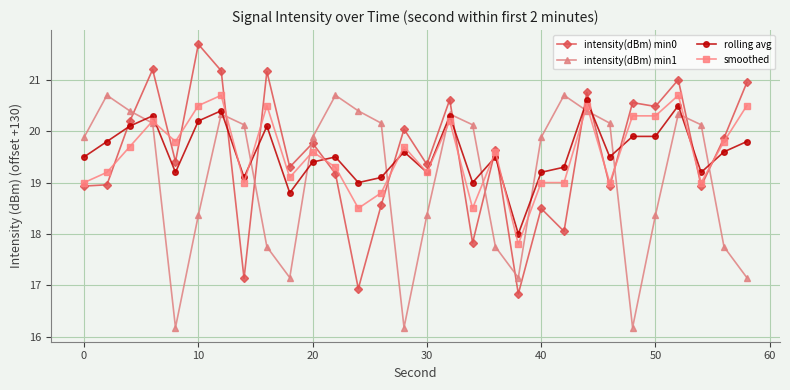

In intensity(dBm) min1, how many points are lower than both neighbors (excluding endpoints)?

5